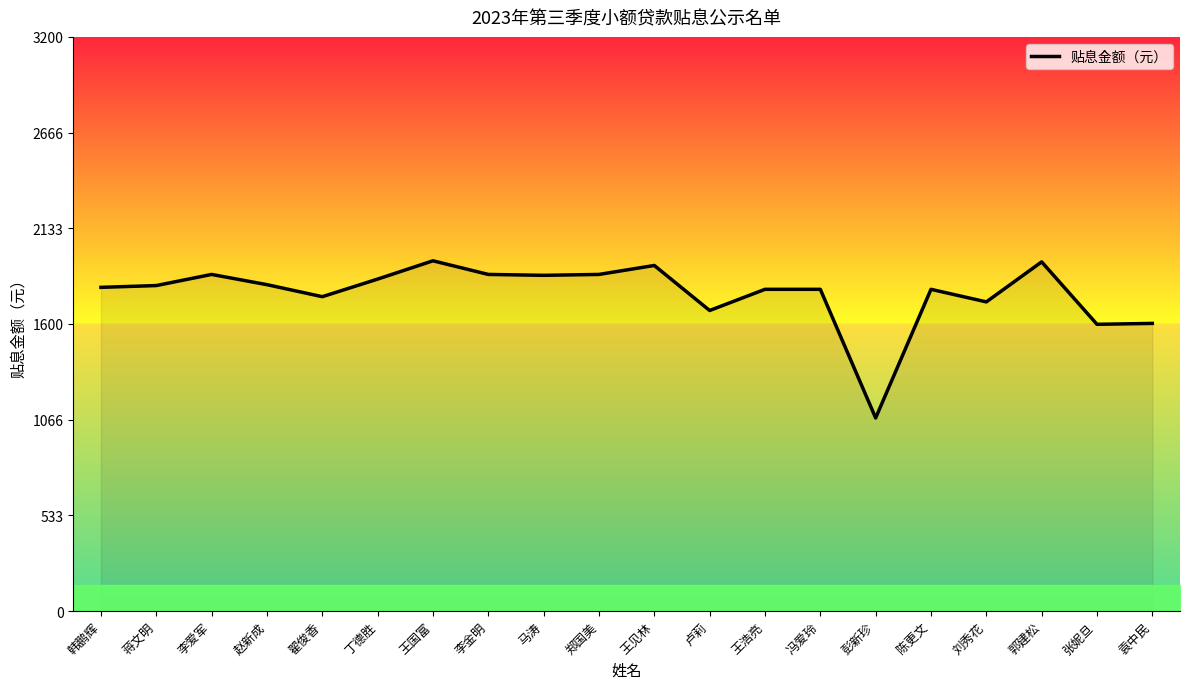

Which category has the lowest value across all series?

彭新珍